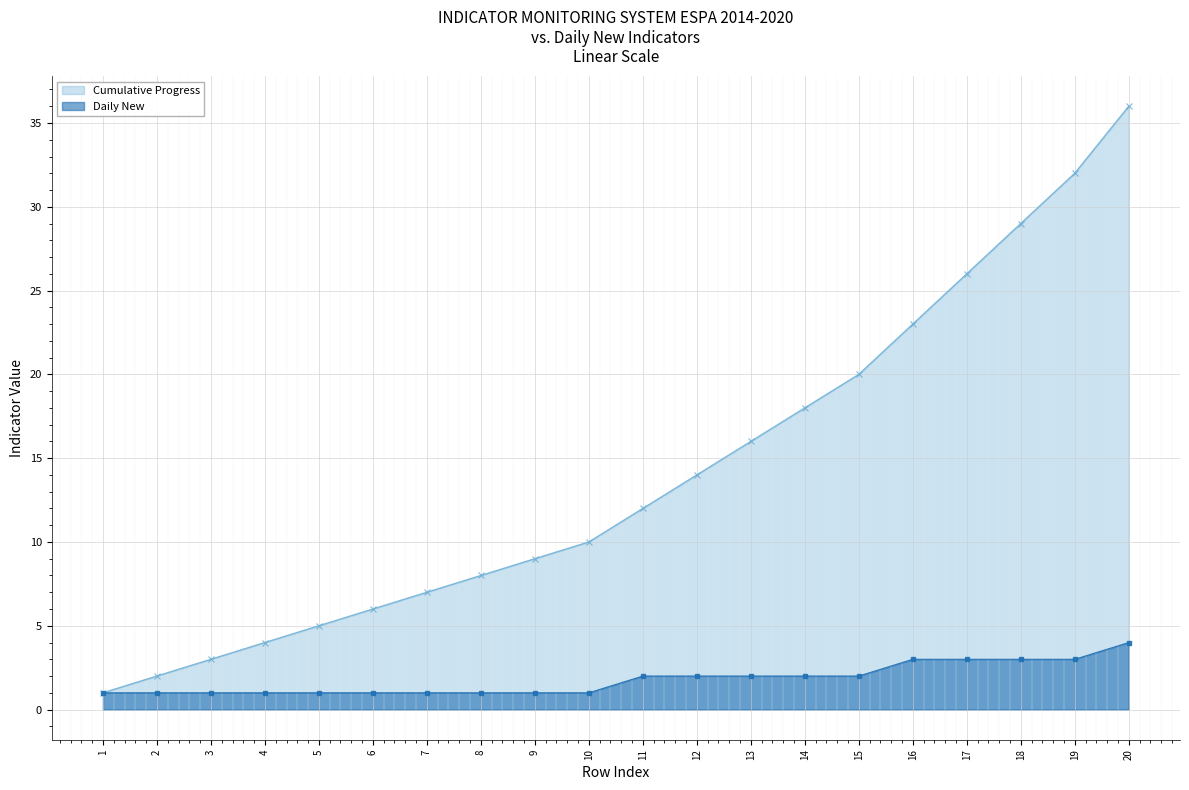

True or false: Cumulative Progress and Daily New intersect in this chart.

False